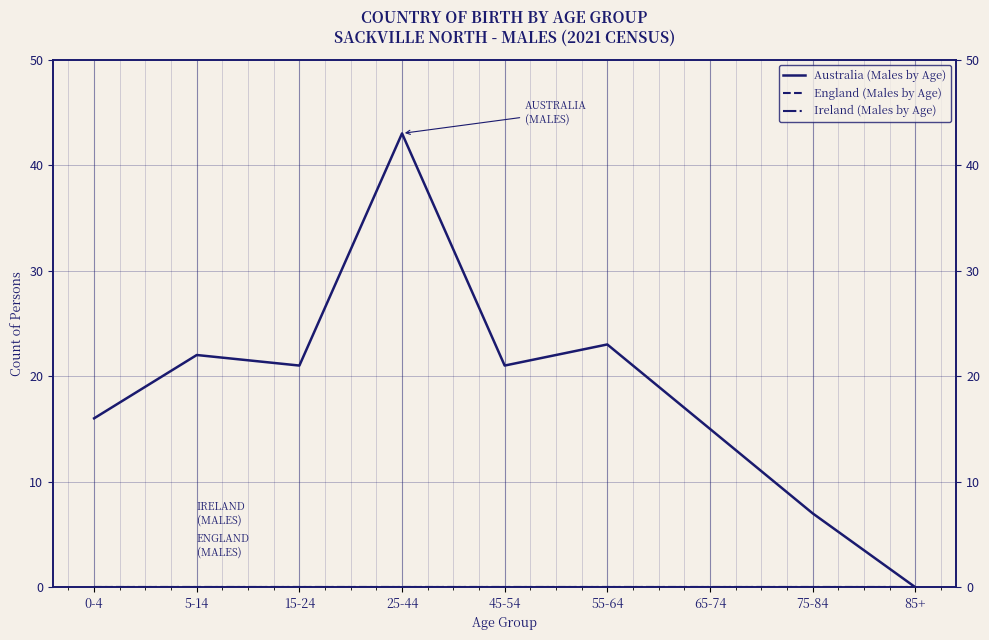

How many interior local peaks does the Australia (Males by Age) series have?

3